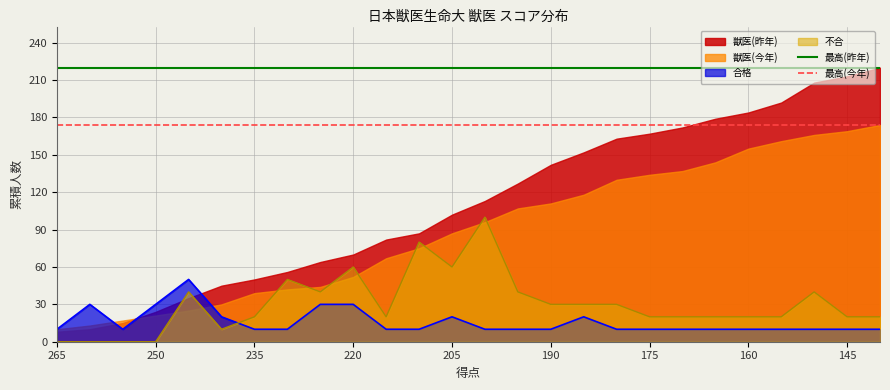

After their last crossing, which series has the higher values: 合格 or 不合?

不合